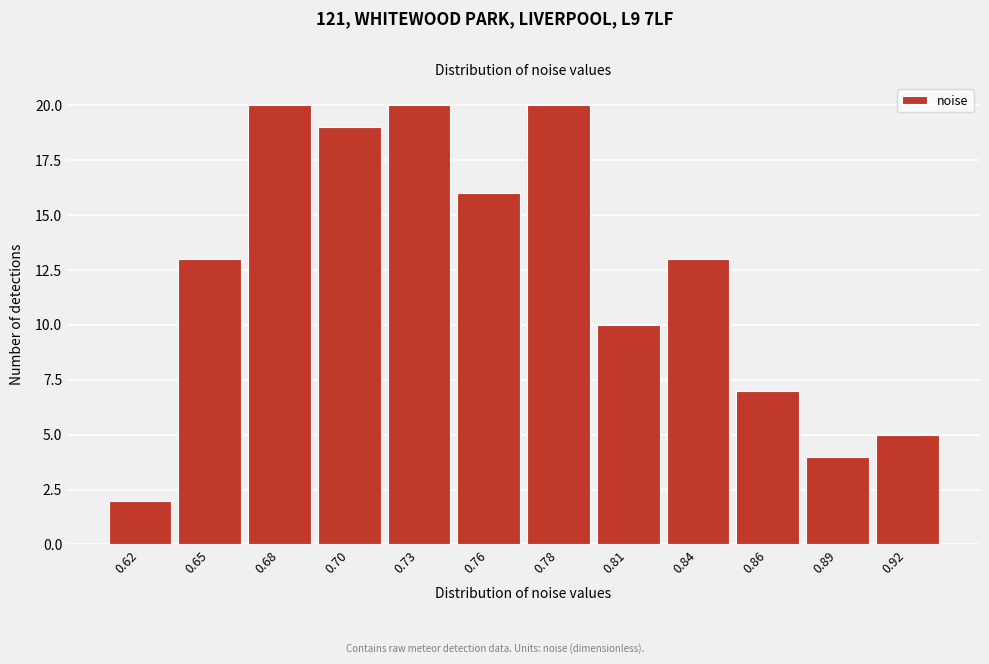

Reading right to left, what are all the values shown in this chart?

0.92=5	0.89=4	0.86=7	0.84=13	0.81=10	0.78=20	0.76=16	0.73=20	0.70=19	0.68=20	0.65=13	0.62=2